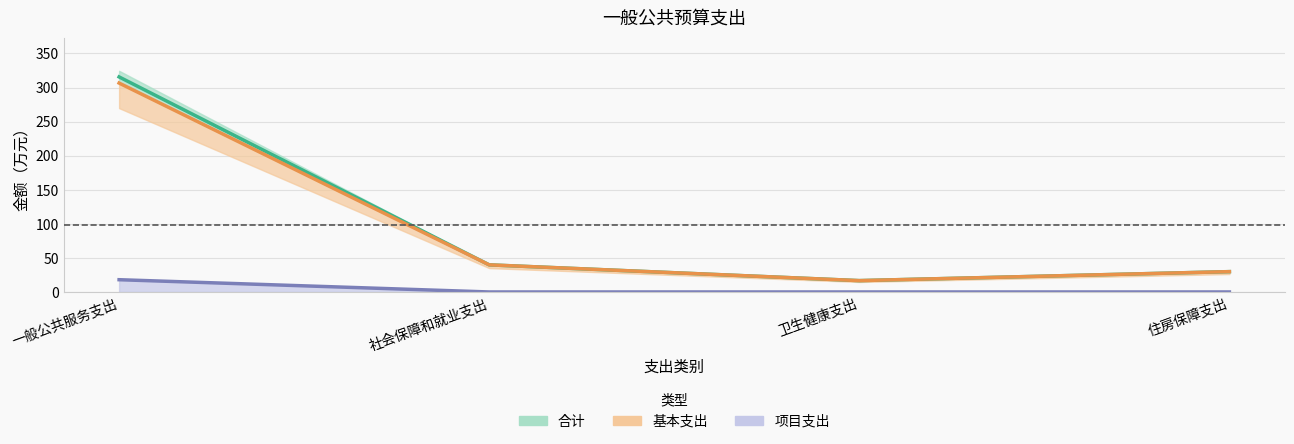

What are all the series names shown in the legend?

合计, 基本支出, 项目支出